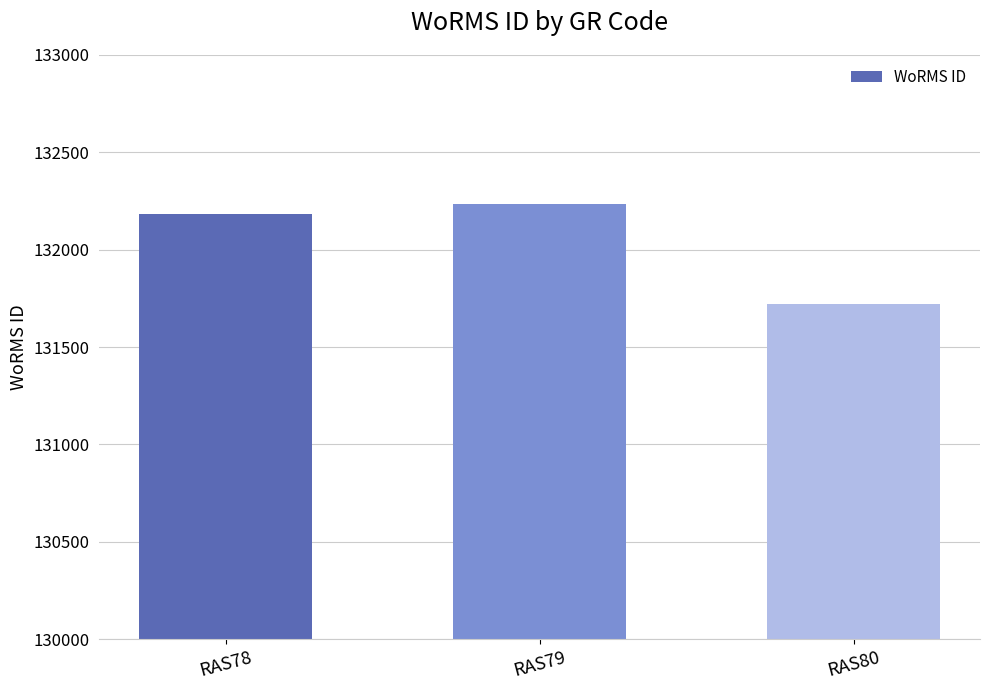

At which label is the value closest to 131978?

RAS78